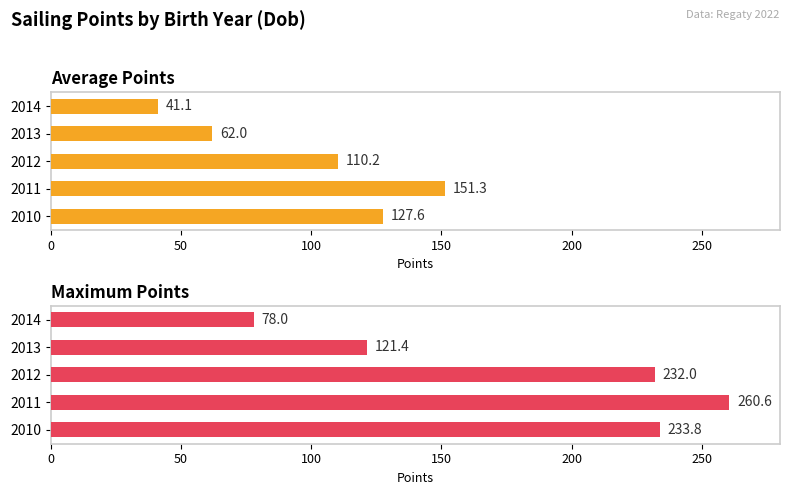

What is the minimum value shown in the chart?

41.1